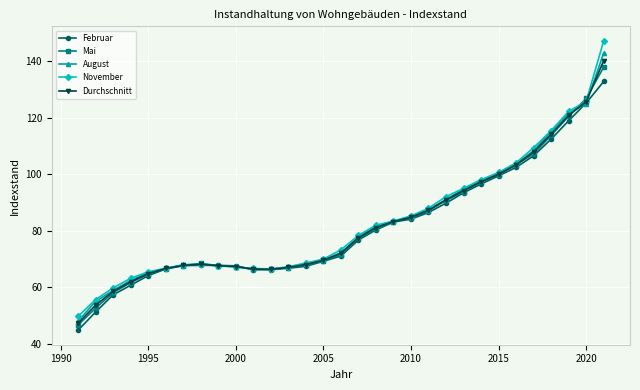

How many lines are shown in the chart?

5